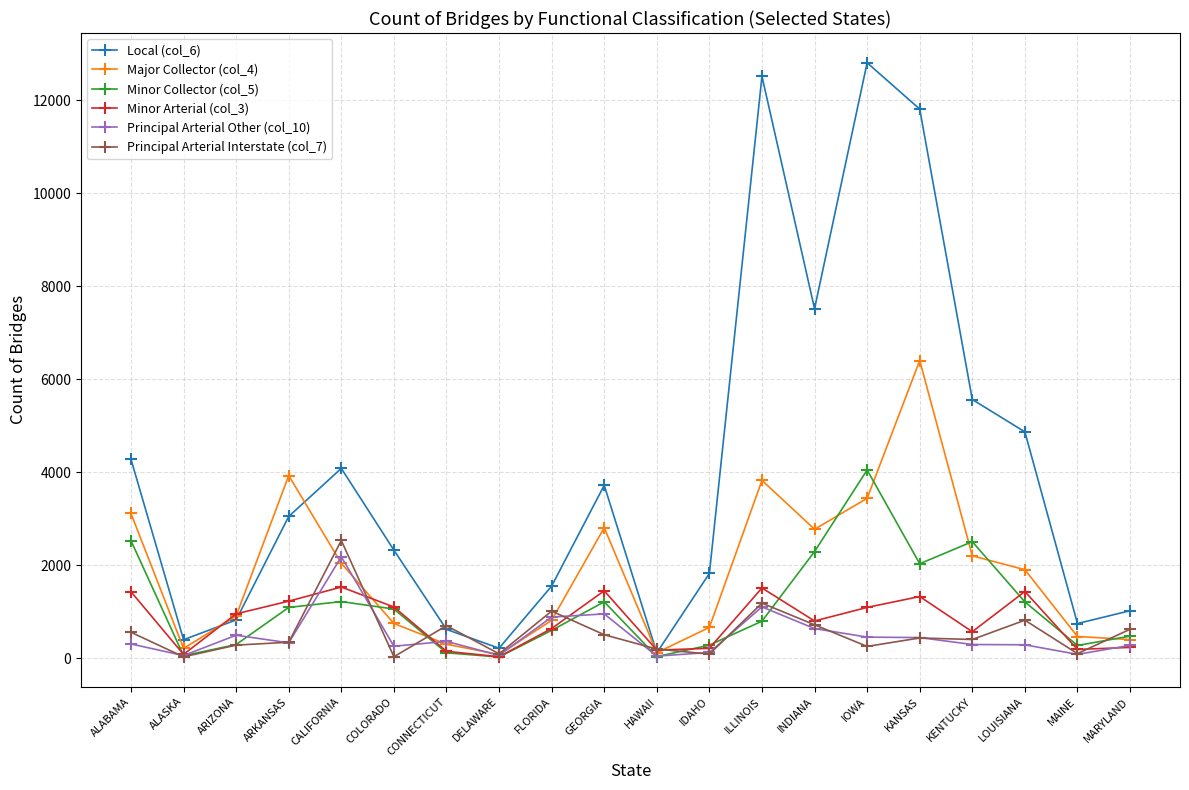

Which series ends up on top after the final intersection of Major Collector (col_4) and Local (col_6)?

Local (col_6)